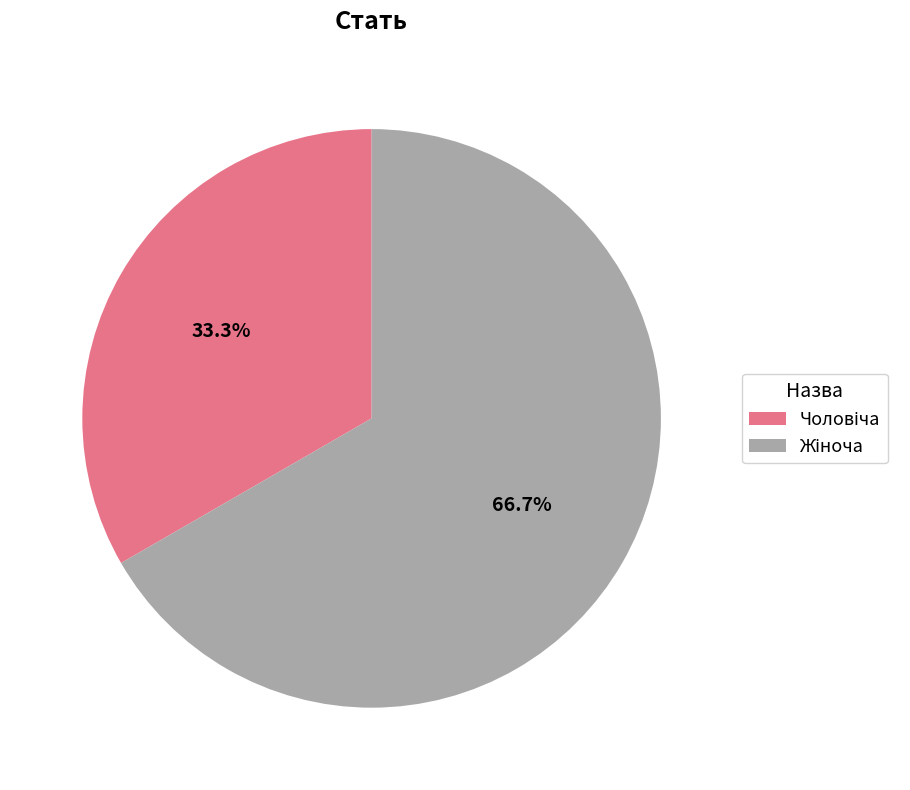

How many segments does this pie chart have?

2